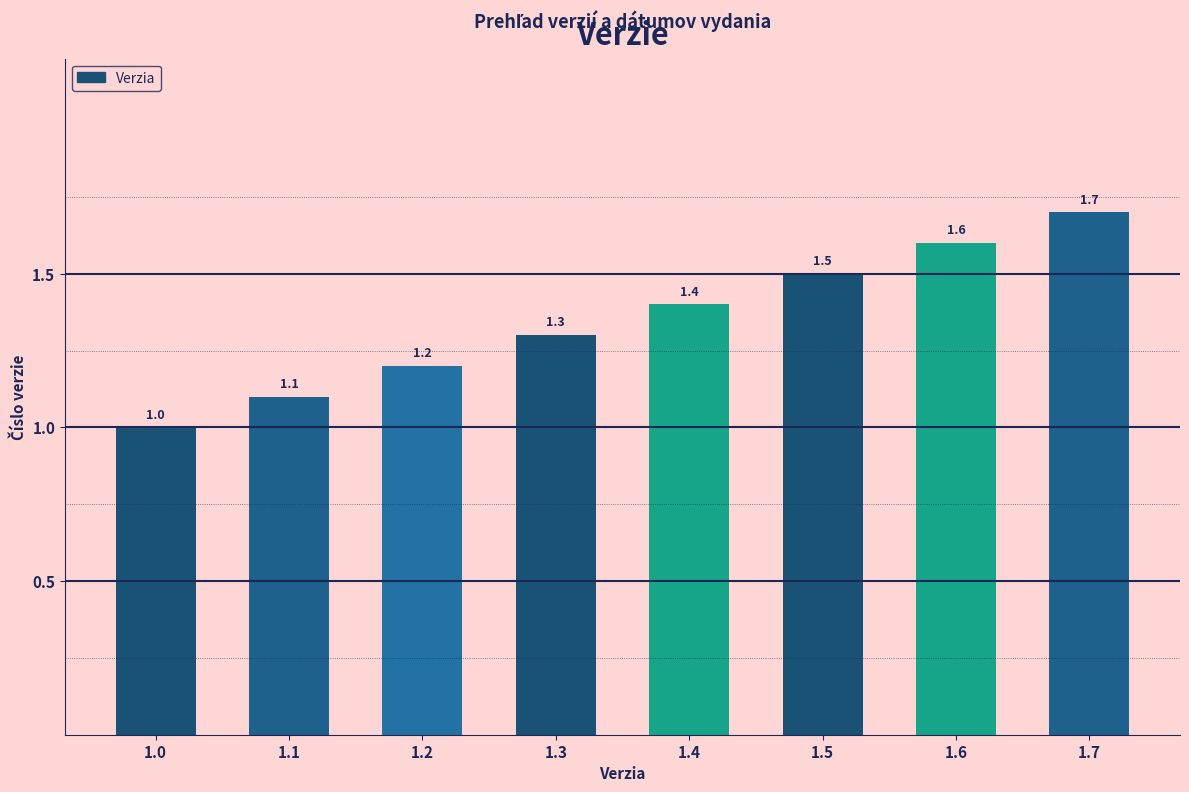

How many data points are above 1?

7